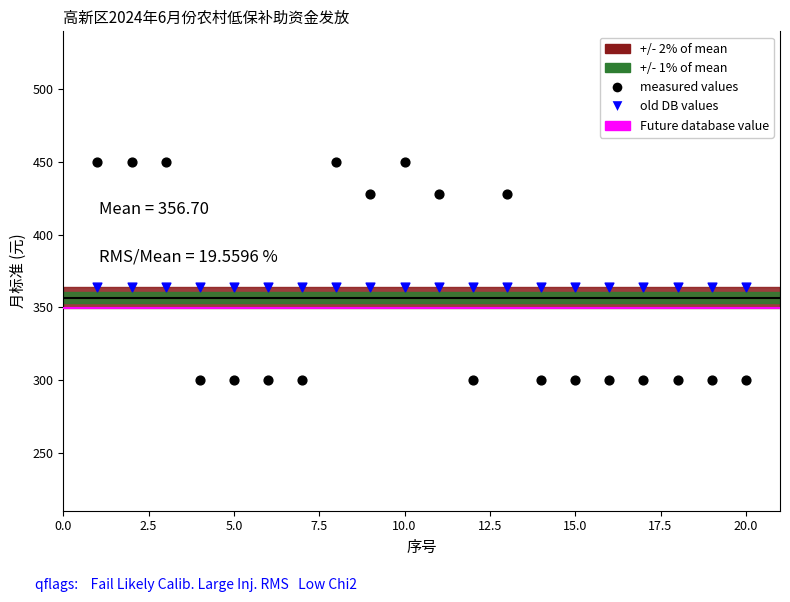

Which series reaches the maximum Y coordinate?

measured values